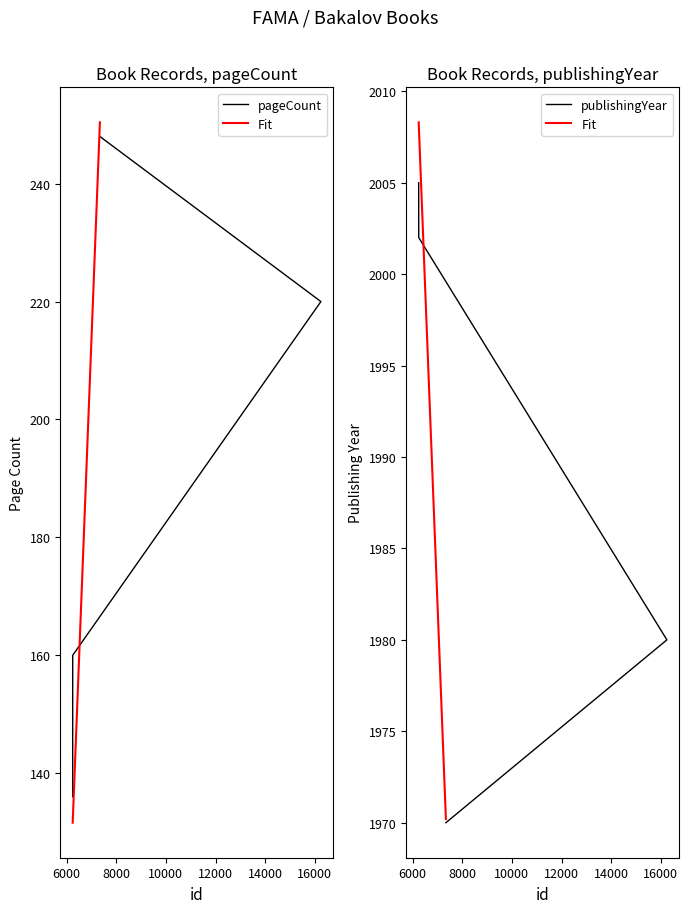

At which label is pageCount closest to 192?

16250